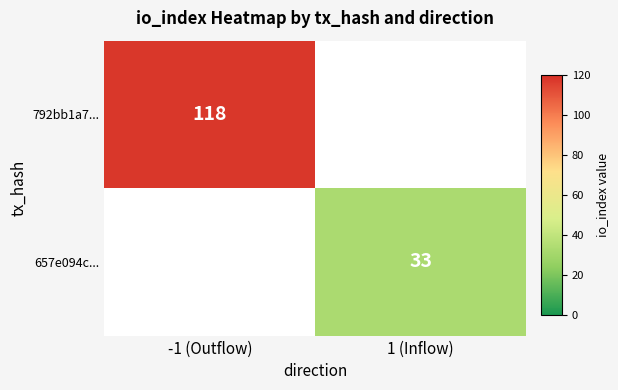

Is it true that 792bb1a7... equals 118 at -1 (Outflow)?

True